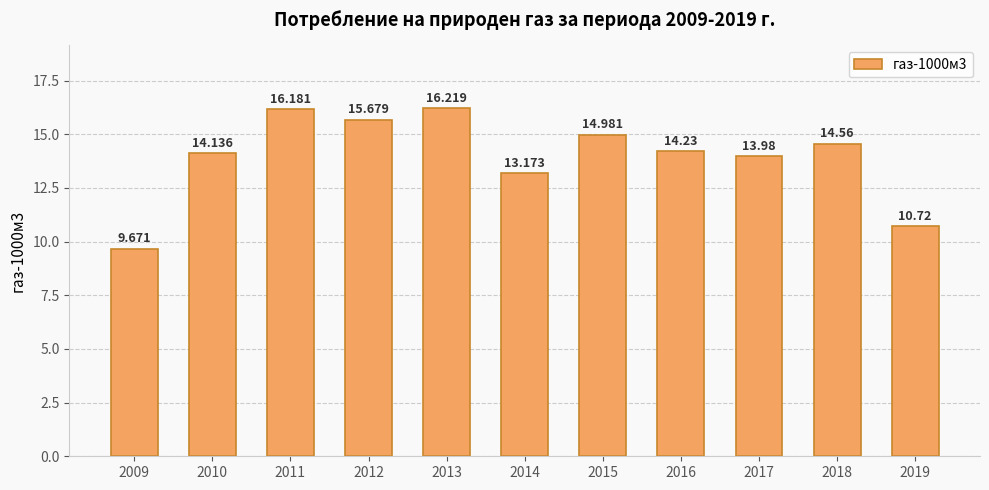

What is the smallest value displayed?

9.7